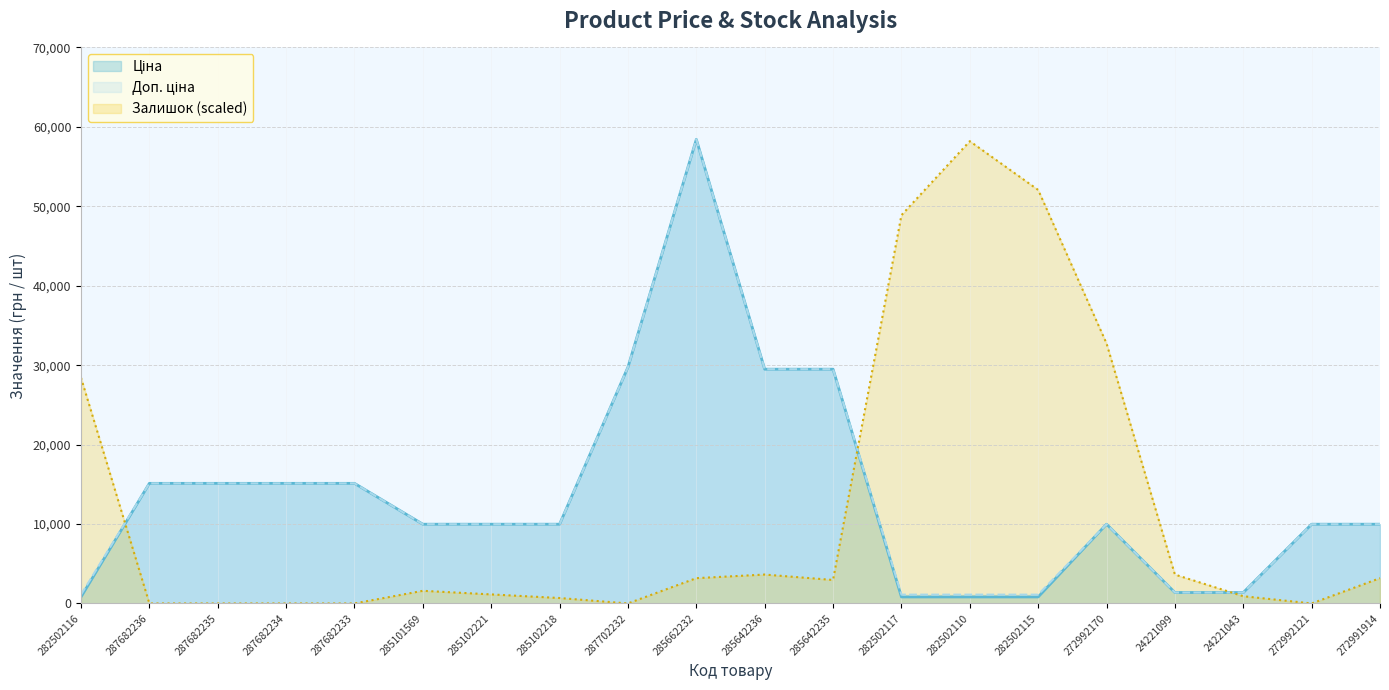

Between 287682235 and 272992121, which series saw the biggest shift?

Ціна